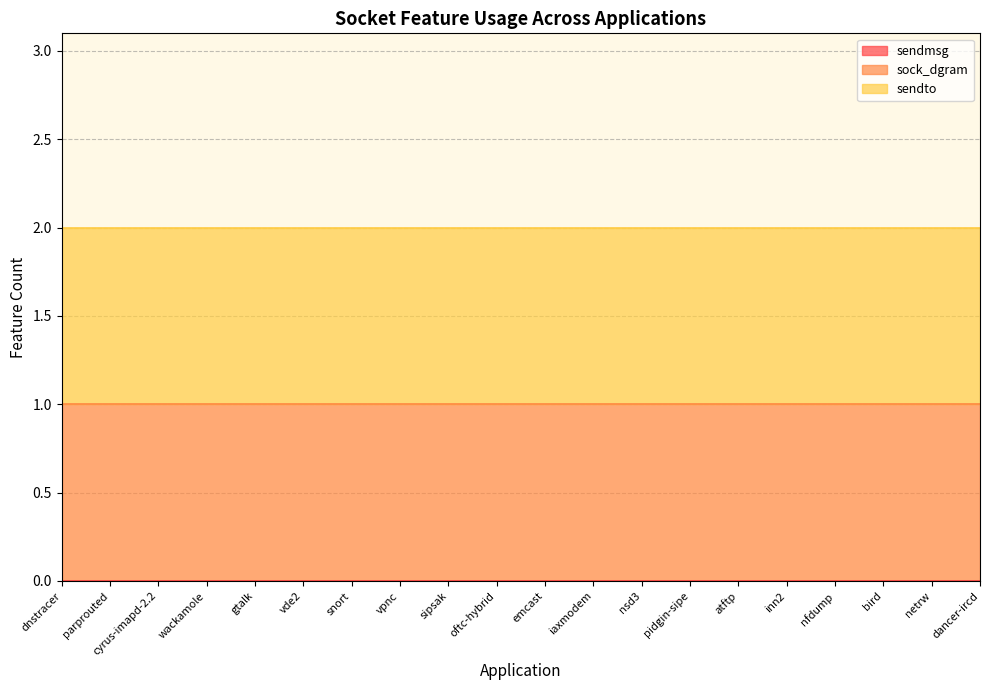

List the labels in order of sendto value, smallest first.

dnstracer, parprouted, cyrus-imapd-2.2, wackamole, gtalk, vde2, snort, vpnc, sipsak, oftc-hybrid, emcast, iaxmodem, nsd3, pidgin-sipe, atftp, inn2, nfdump, bird, netrw, dancer-ircd